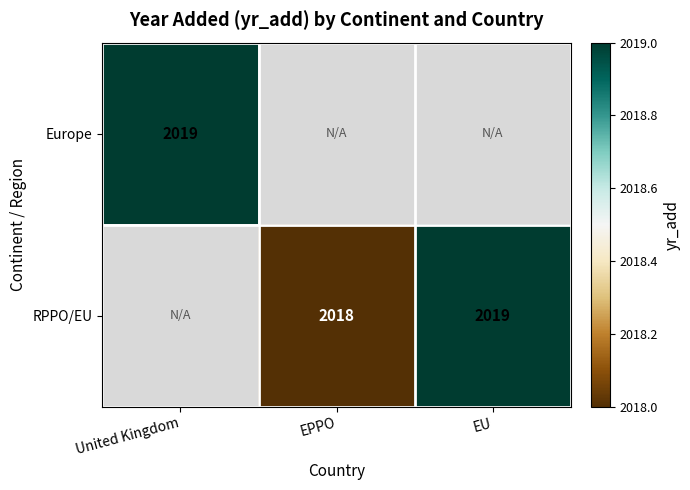

The RPPO/EU series shows 3285.2 at EU. True or false?

False